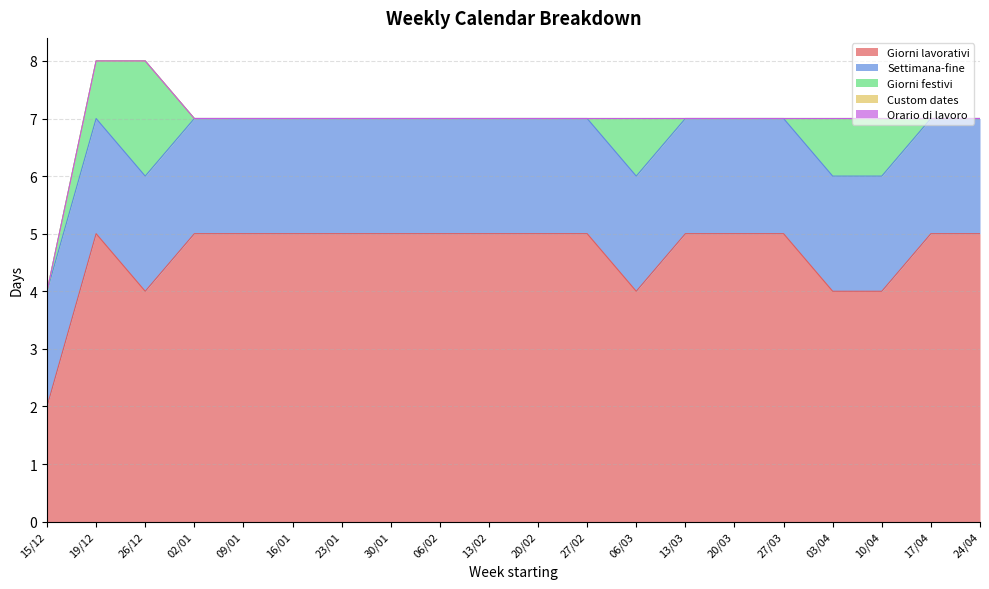

What is the label of the 17th point from the right?

02/01